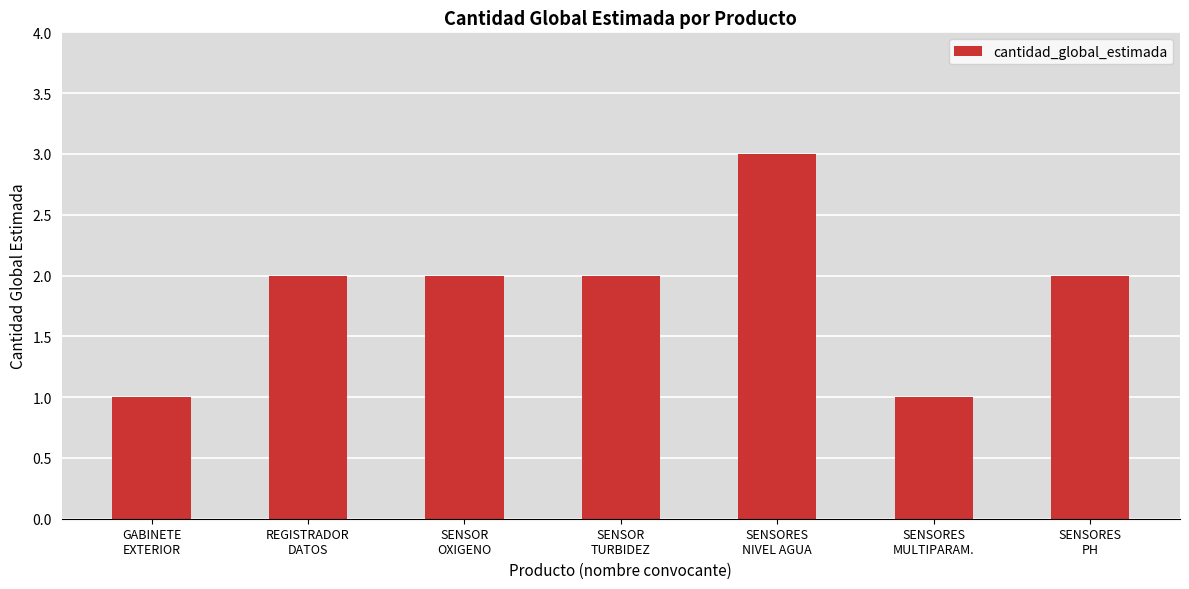

What is the sum of all values?

13